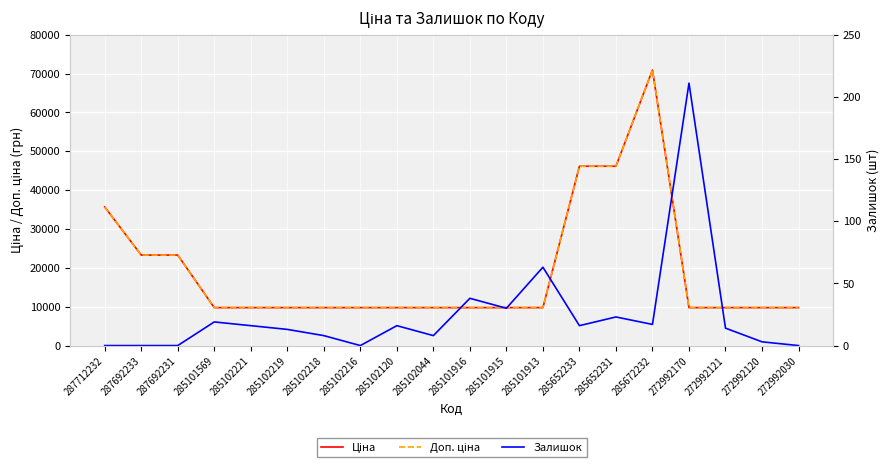

True or false: Залишок and Ціна intersect in this chart.

False